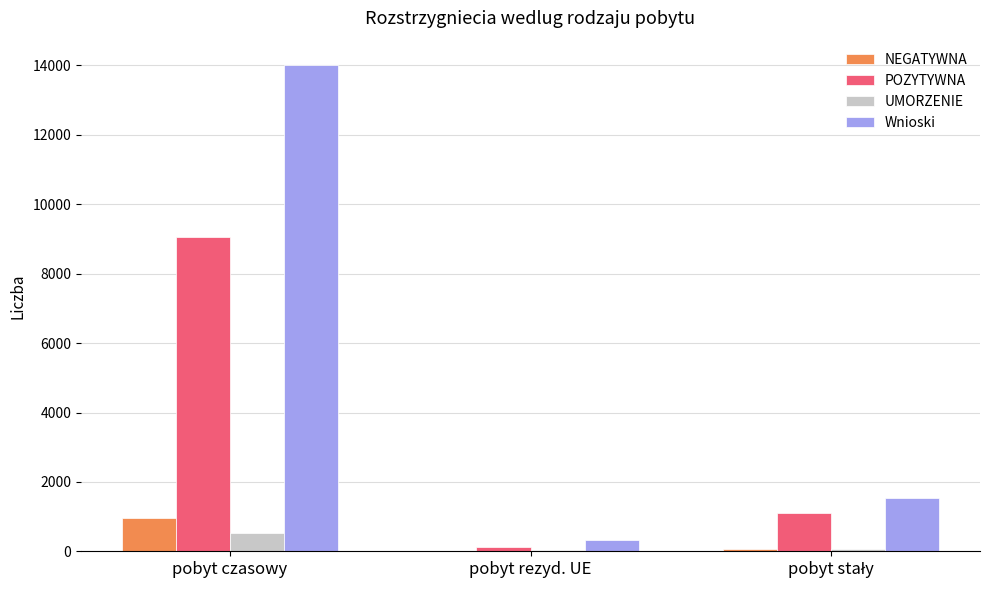

Which series has the largest total across all categories?

Wnioski